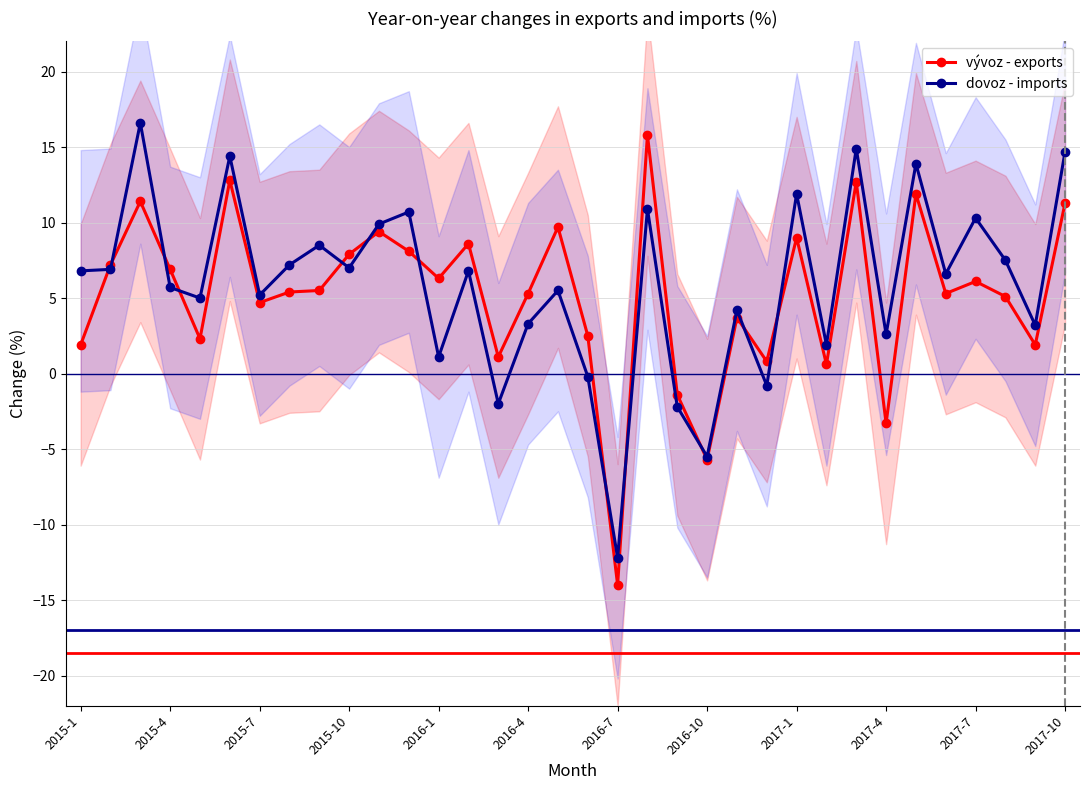

What is the value of the vývoz - exports point at the 21st from the left?

-1.4